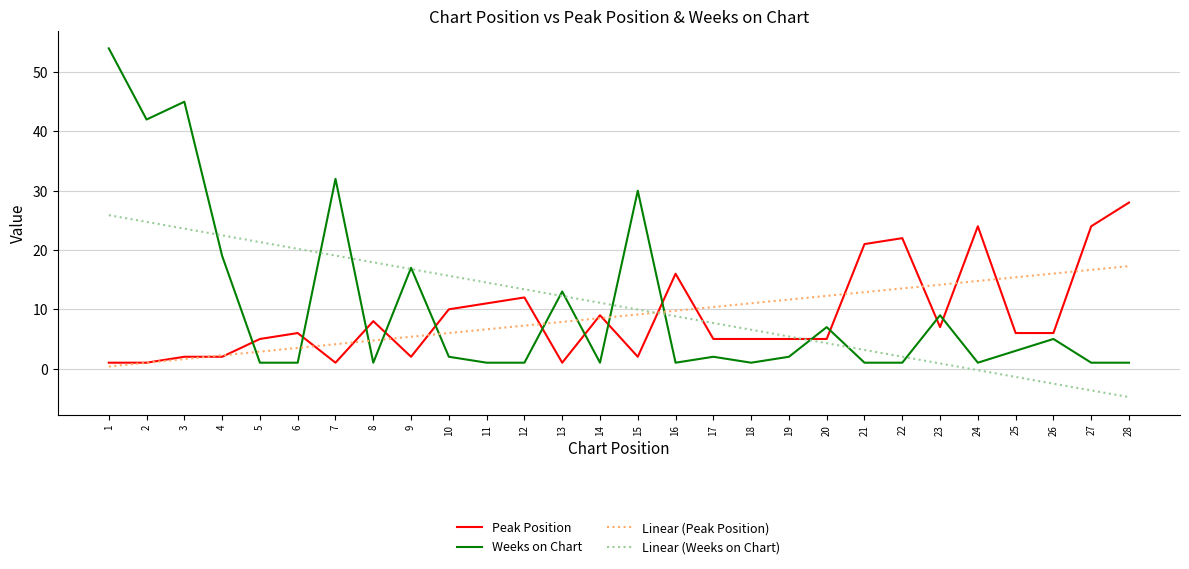

Which series changed the most between 2 and 19?

Weeks on Chart